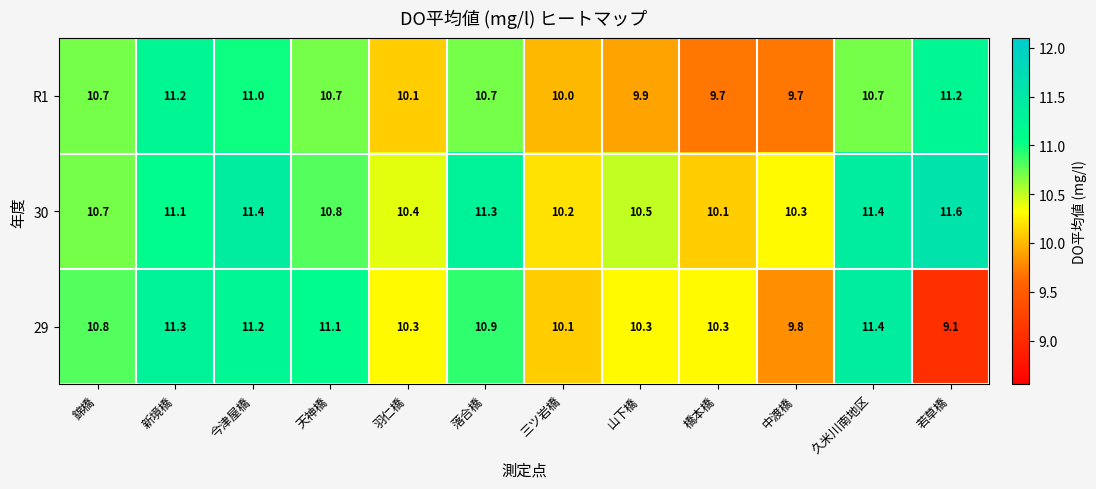

Where does the R1 series first go above 10?

錦橋